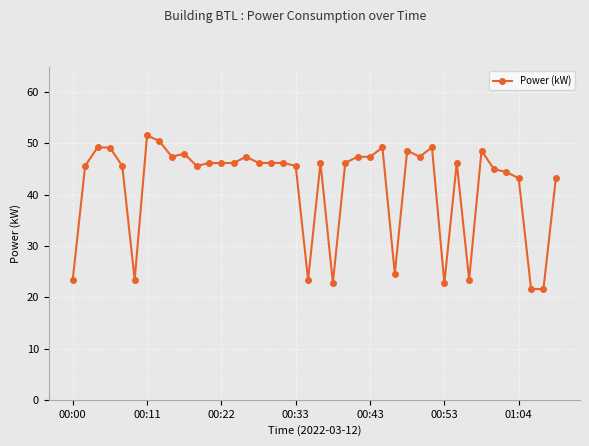

What is the smallest value displayed?

21.6